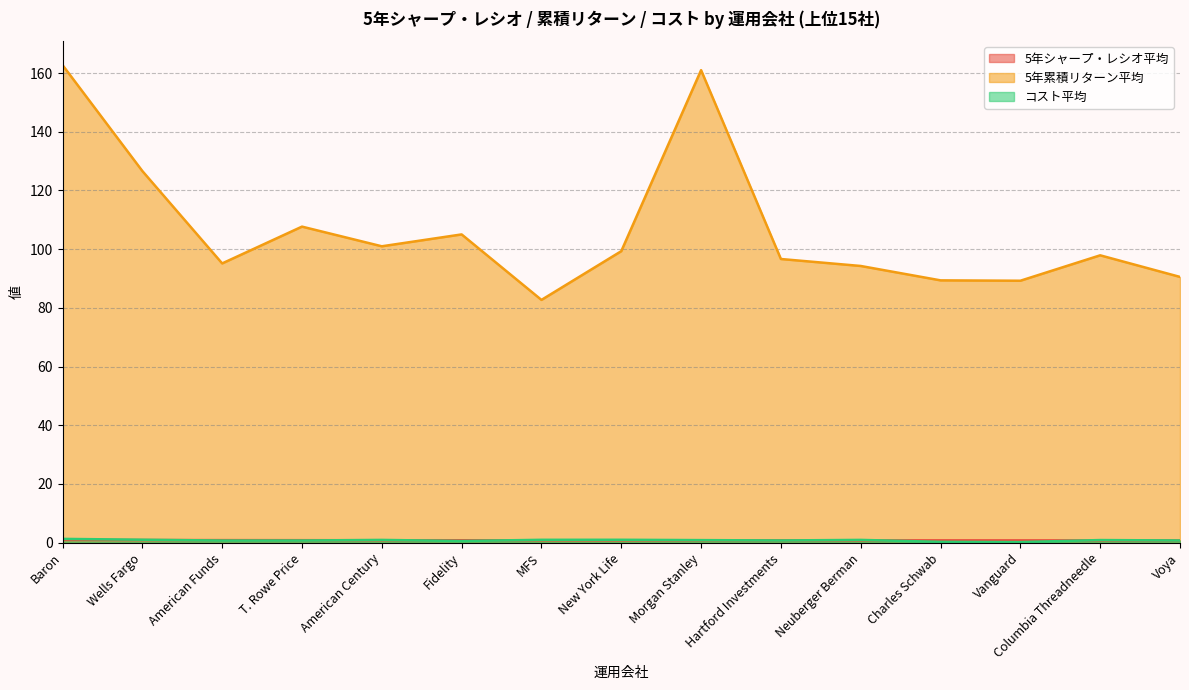

What is the maximum value shown in the chart?

162.7